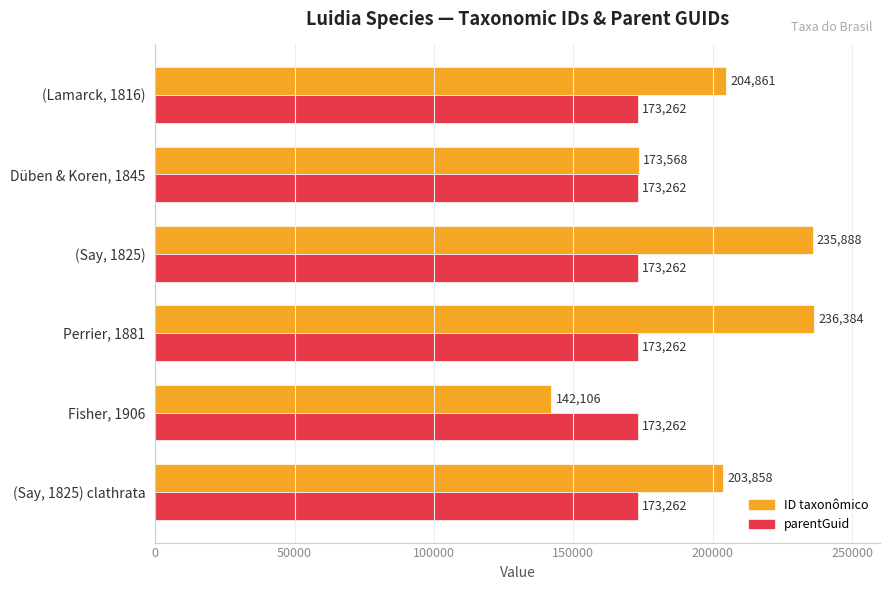

Is the value of ID taxonômico at Perrier, 1881 greater than the value of parentGuid at (Lamarck, 1816)?

Yes